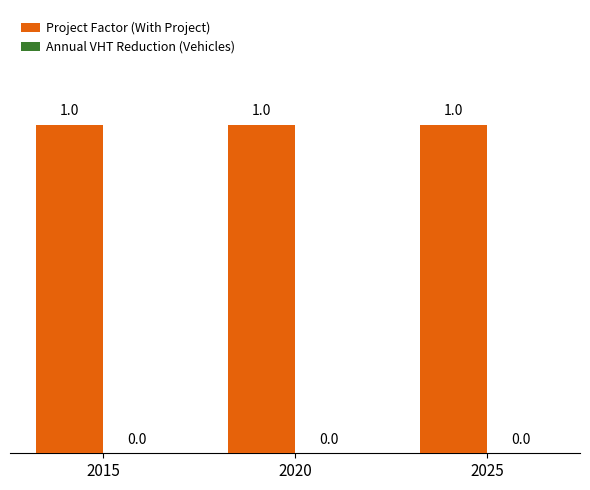

Reading right to left, transcribe all the data shown in this chart.

Project Factor (With Project): 2025=1	2020=1	2015=1
Annual VHT Reduction (Vehicles): 2025=0	2020=0	2015=0